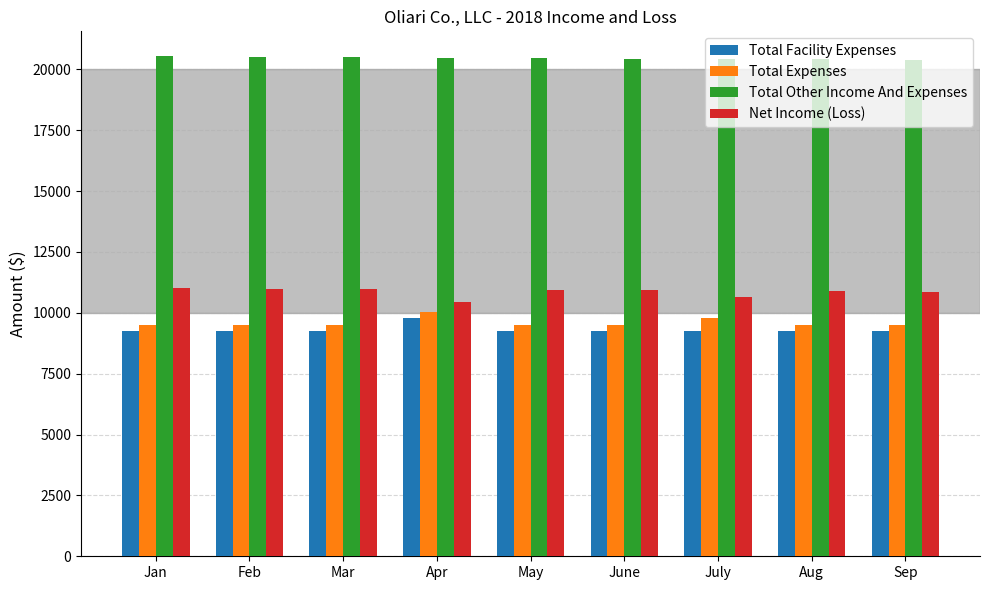

What value does the Net Income (Loss) series have at Feb?

10996.2